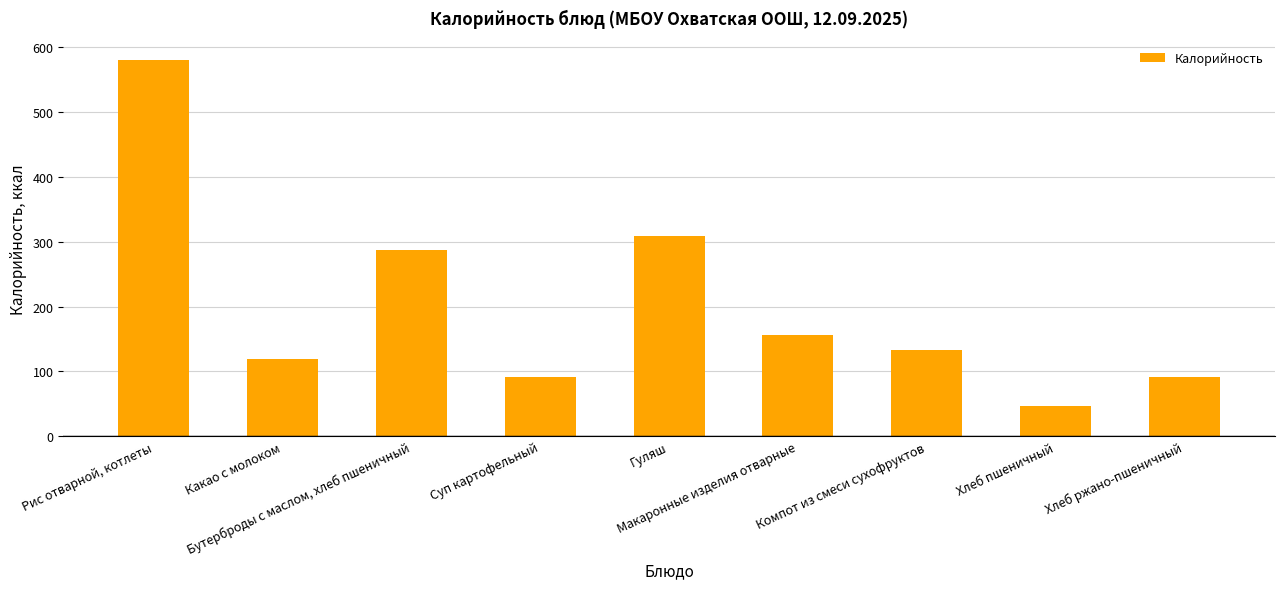

How many bars are there in total?

9